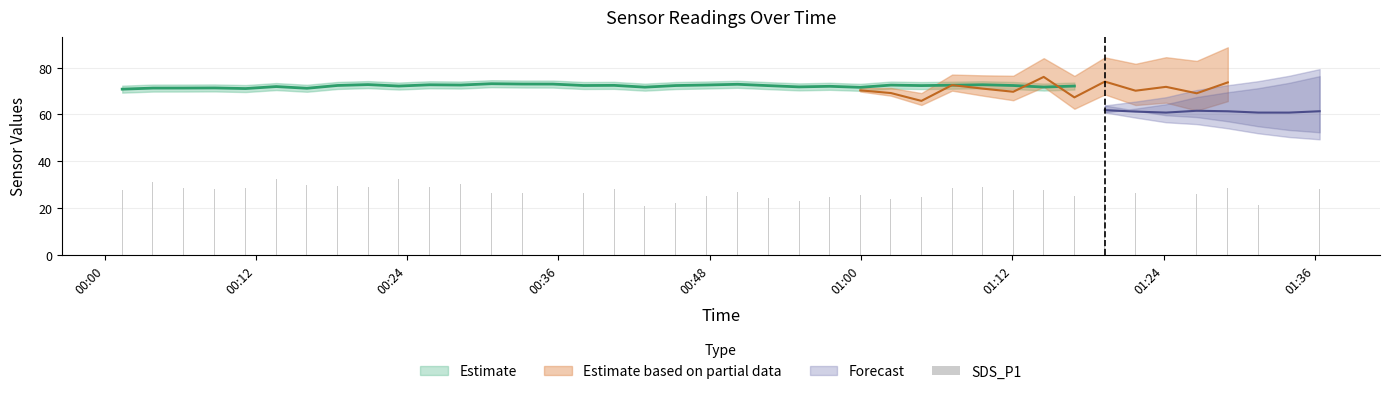

Reading left to right, extract all data points from this chart.

27.8	31.1	28.6	28.0	28.5	32.3	29.9	29.6	28.8	32.5	28.8	30.4	26.4	26.2	26.2	26.5	28.1	20.8	22.0	25.2	26.9	24.2	22.9	24.6	25.7	23.9	24.9	28.6	28.8	27.6	27.6	25.2	26.8	26.3	27.6	26.0	28.4	21.4	29.6	28.3